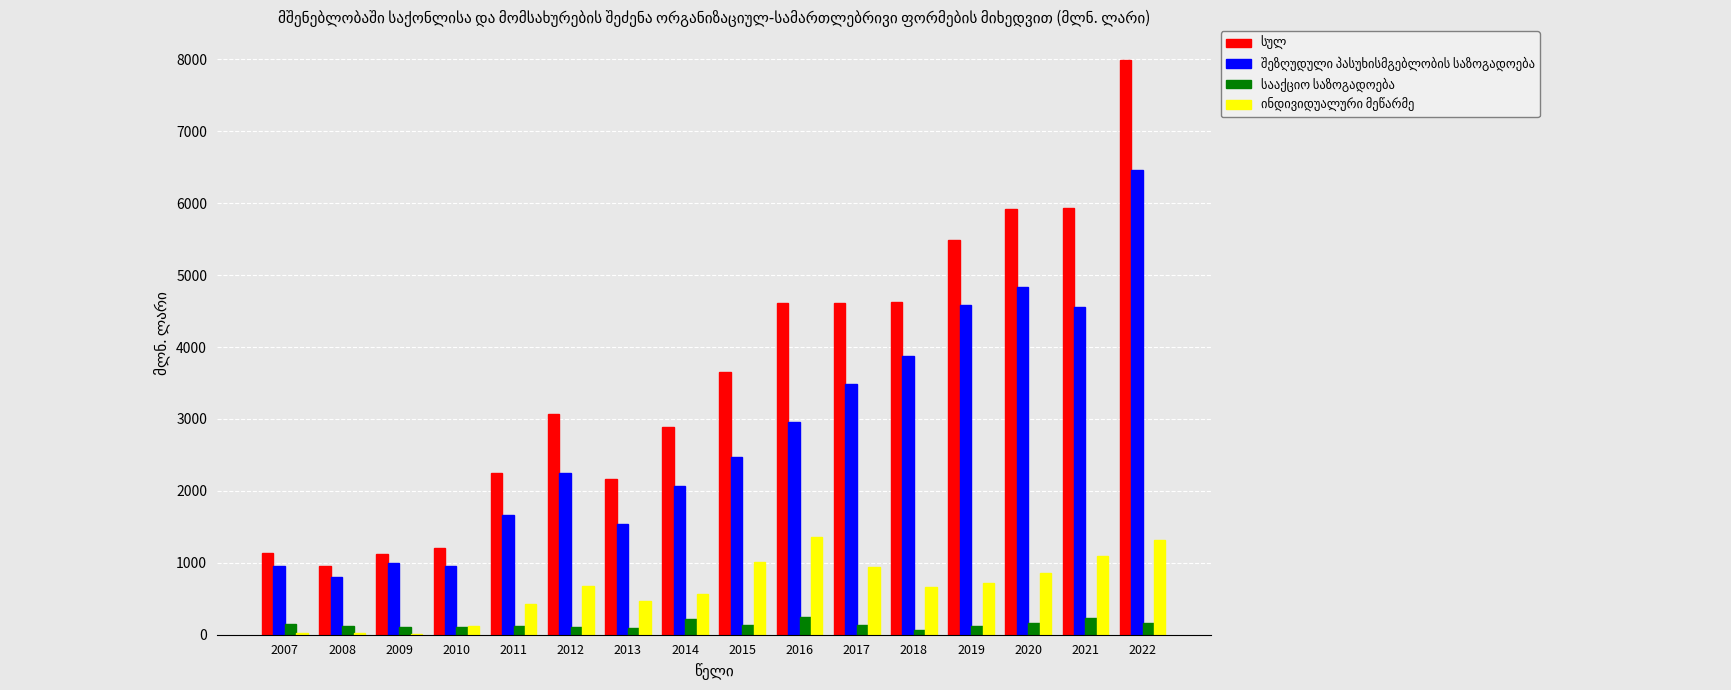

At which category is the sum across all series the highest?

2022